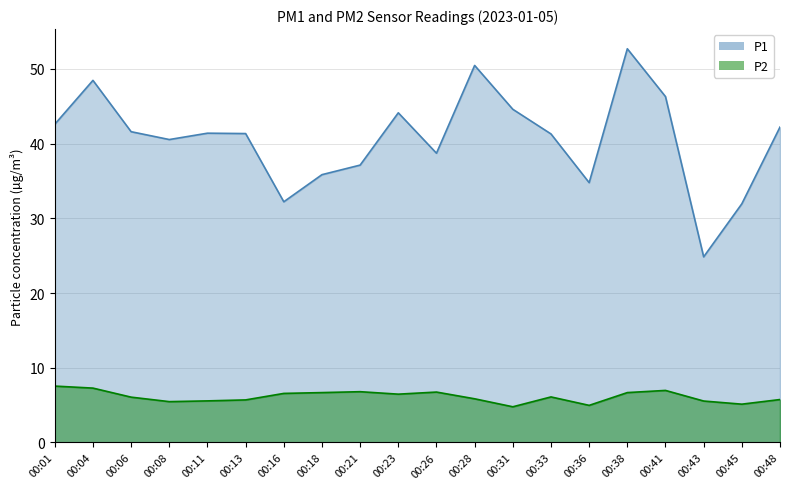

True or false: P1 has a value of 21.3 at 00:08.

False